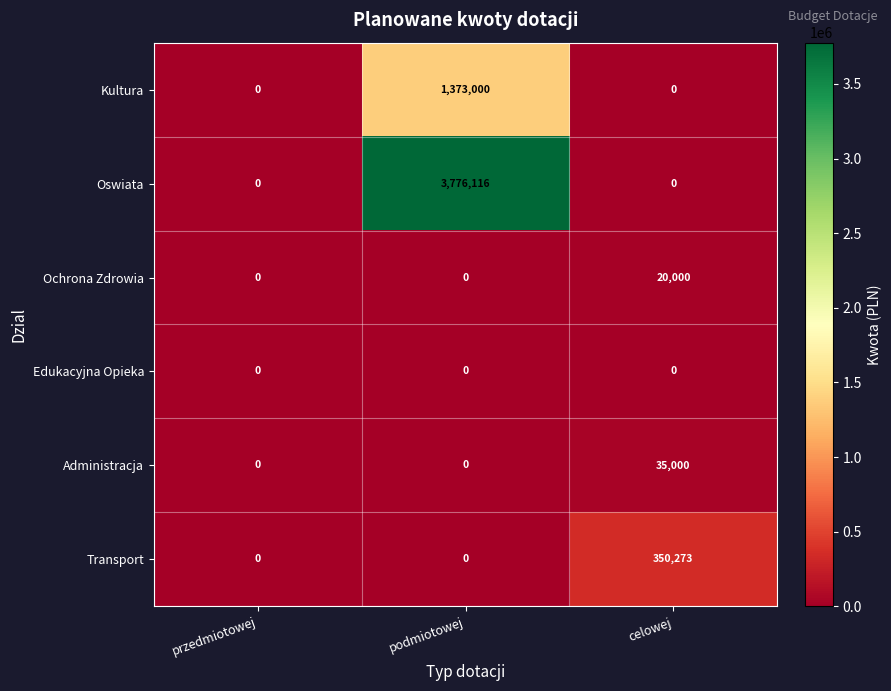

Is it true that Edukacyjna Opieka equals 0 at celowej?

True